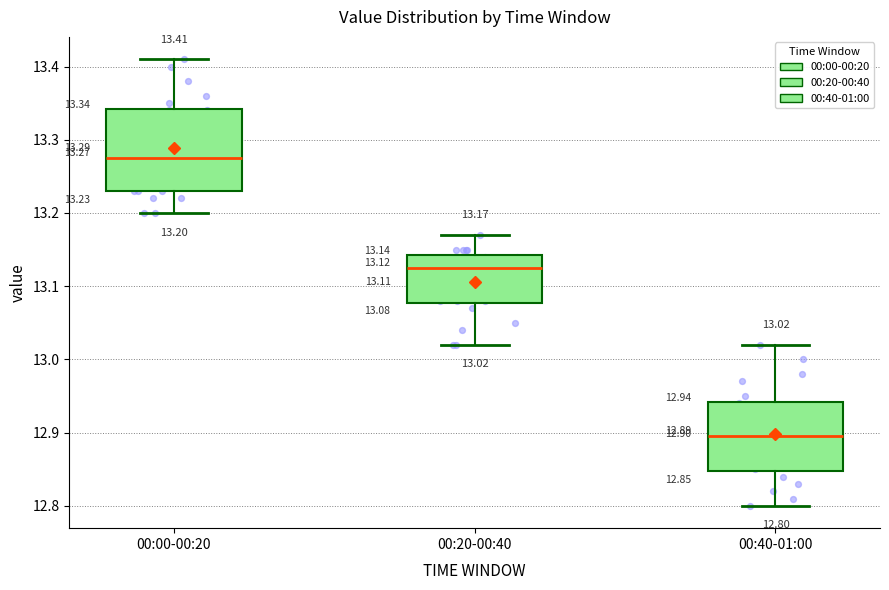

Which box has the highest median line?

00:00-00:20